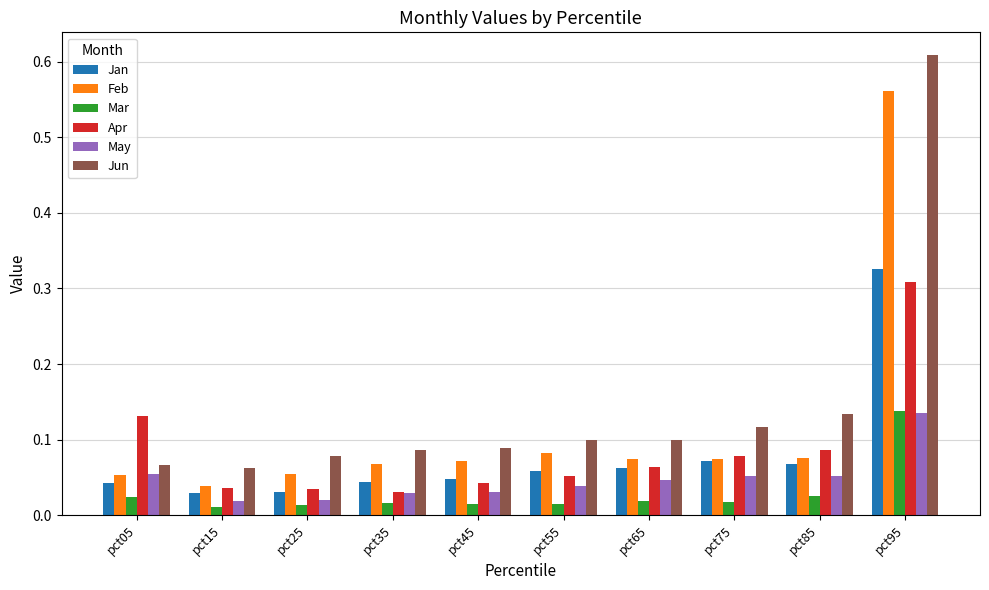

Is the value of Jun at pct25 greater than the value of Apr at pct15?

Yes